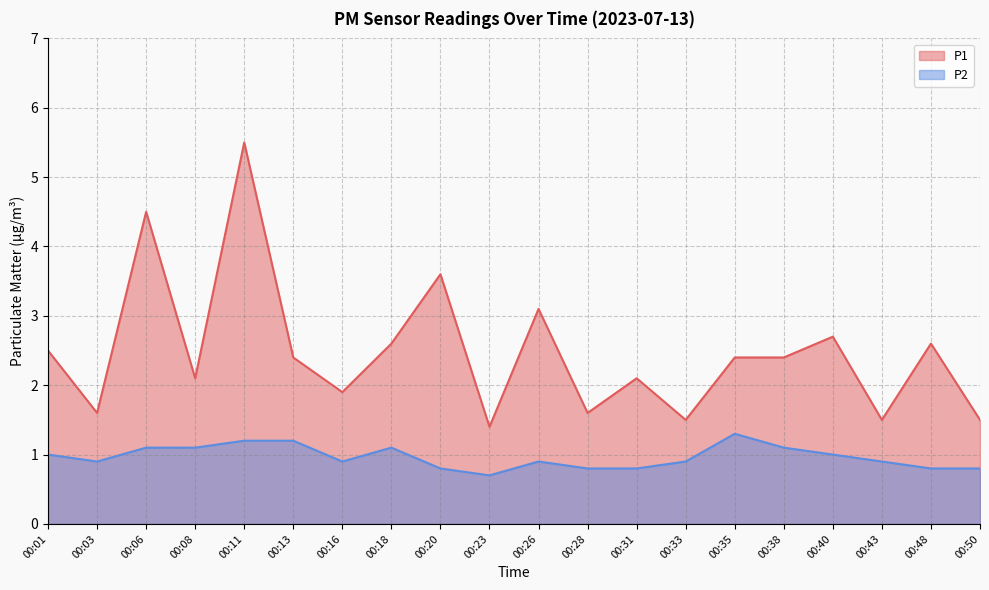

At which label does P1 reach its minimum?

00:23